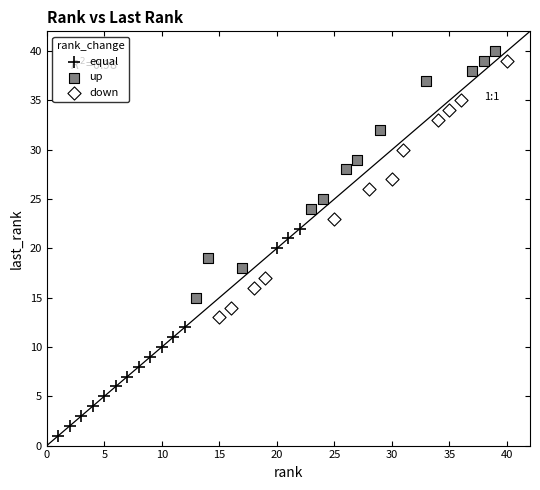

Which series has the widest spread of Y values?

down